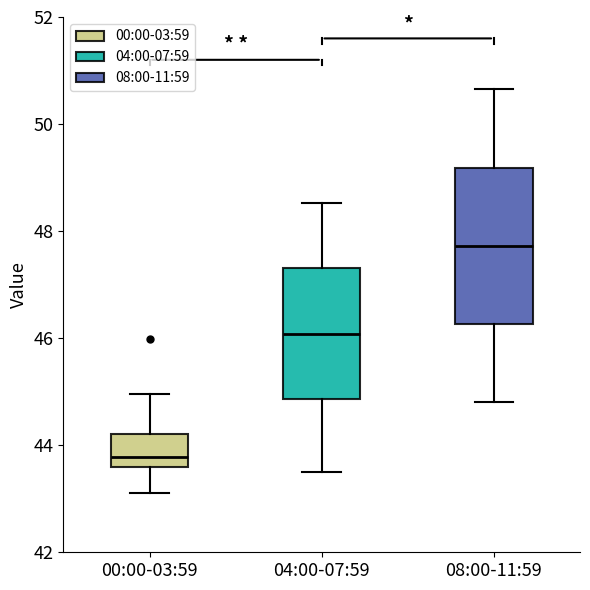

Where does the upper whisker of the box for 04:00-07:59 end on the y-axis? The values are not printed on the chart, so give them approximately, as read against the axis.

48.6